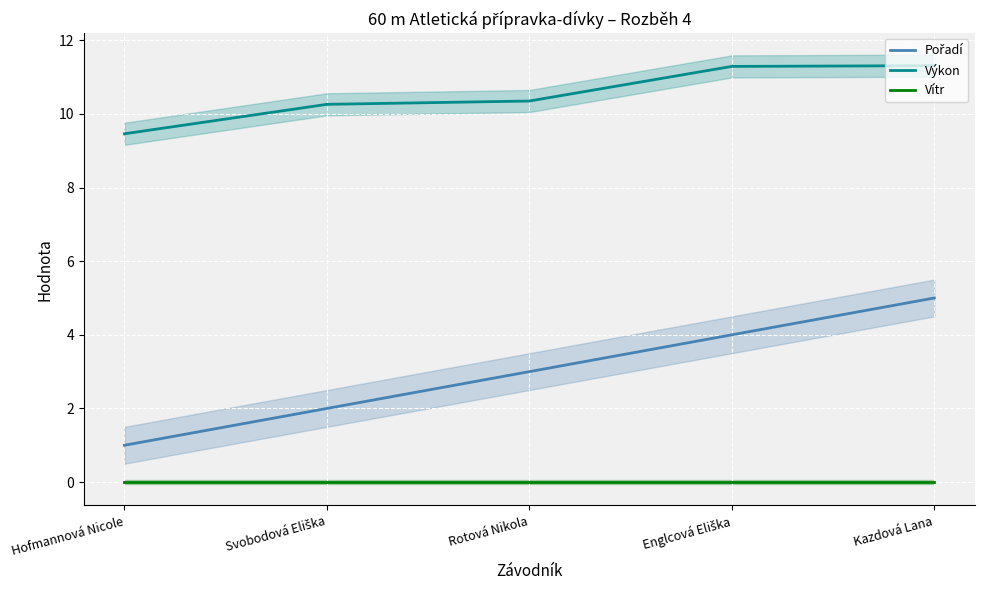

True or false: Vítr and Pořadí cross at least once.

False